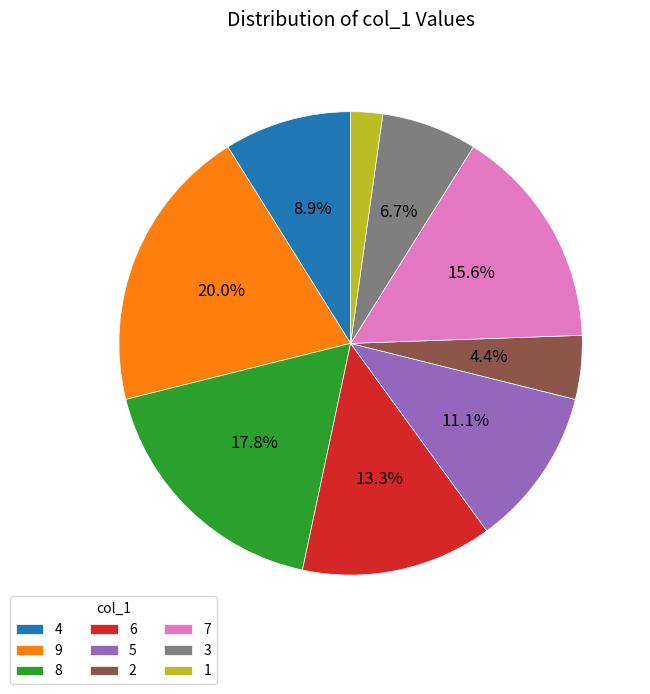

Does 9 represent more than half of the total?

No